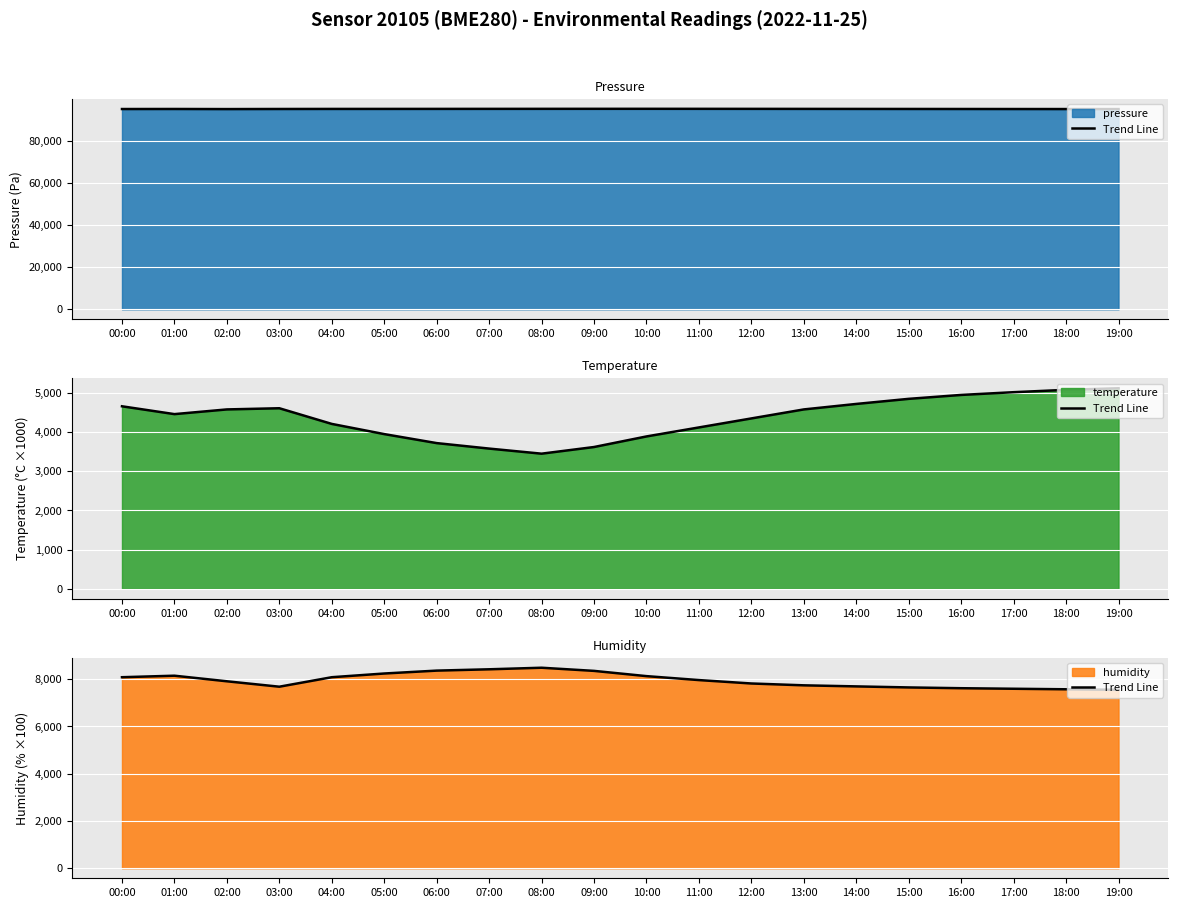

What is the change in value from 03:00 to 18:00?

-109.0